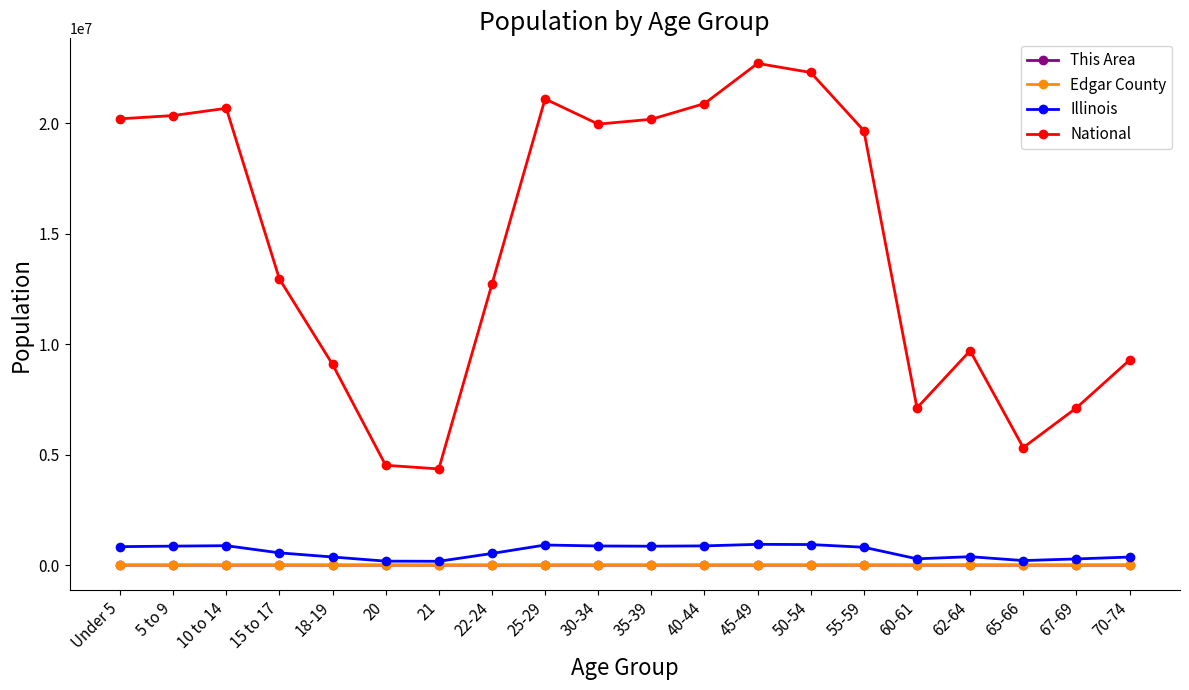

Is the value of Illinois at 25-29 greater than the value of National at 35-39?

No